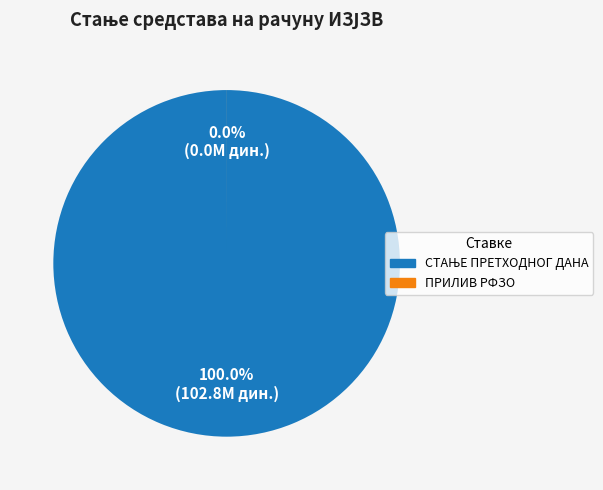

Is there any slice that represents more than half of the pie?

Yes